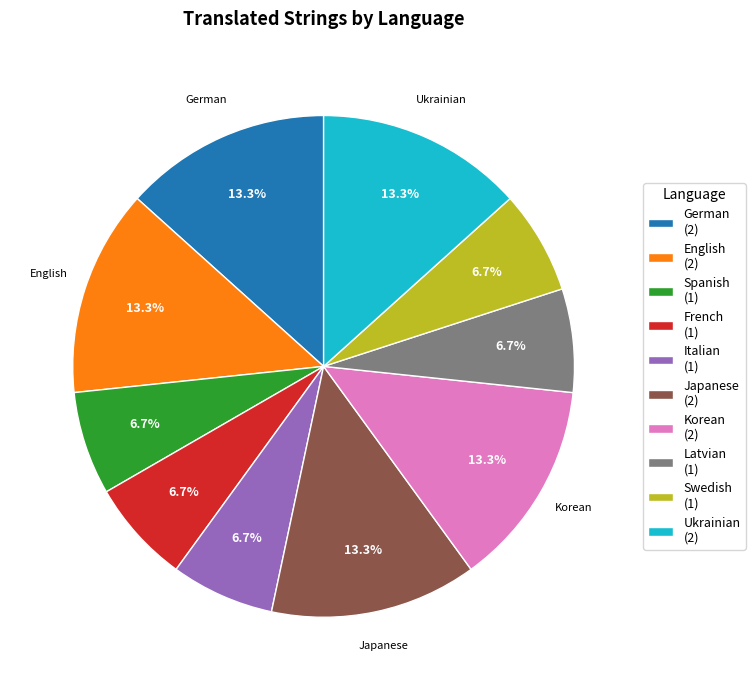

Is there a majority slice in this chart?

No